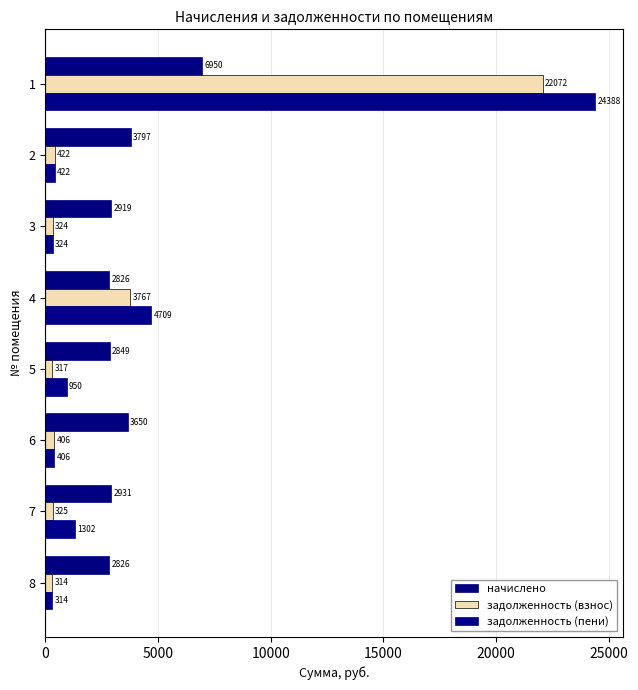

Rank the categories by задолженность (взнос) value from lowest to highest.

8, 5, 3, 7, 6, 2, 4, 1